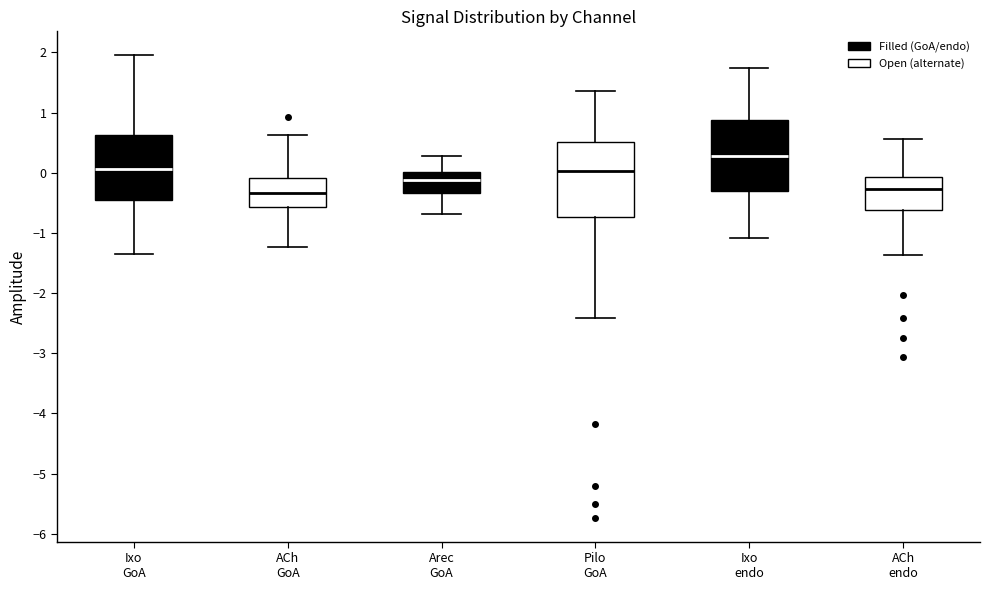

Reading left to right, transcribe this box plot: for each box, give where its median line is, the range the box spans, and where its two whiskers end, as read against the y-axis. The values are not printed on the chart, so give them approximately, as read against the axis.

Ixo GoA: median 0.1, box -0.5 to 0.6, whiskers -1.4 to 2.0
ACh GoA: median -0.3, box -0.6 to -0.1, whiskers -1.2 to 0.6
Arec GoA: median -0.1, box -0.3 to 0.0, whiskers -0.7 to 0.3
Pilo GoA: median 0.0, box -0.7 to 0.5, whiskers -2.4 to 1.4
Ixo endo: median 0.3, box -0.3 to 0.9, whiskers -1.1 to 1.7
ACh endo: median -0.3, box -0.6 to -0.1, whiskers -1.4 to 0.6